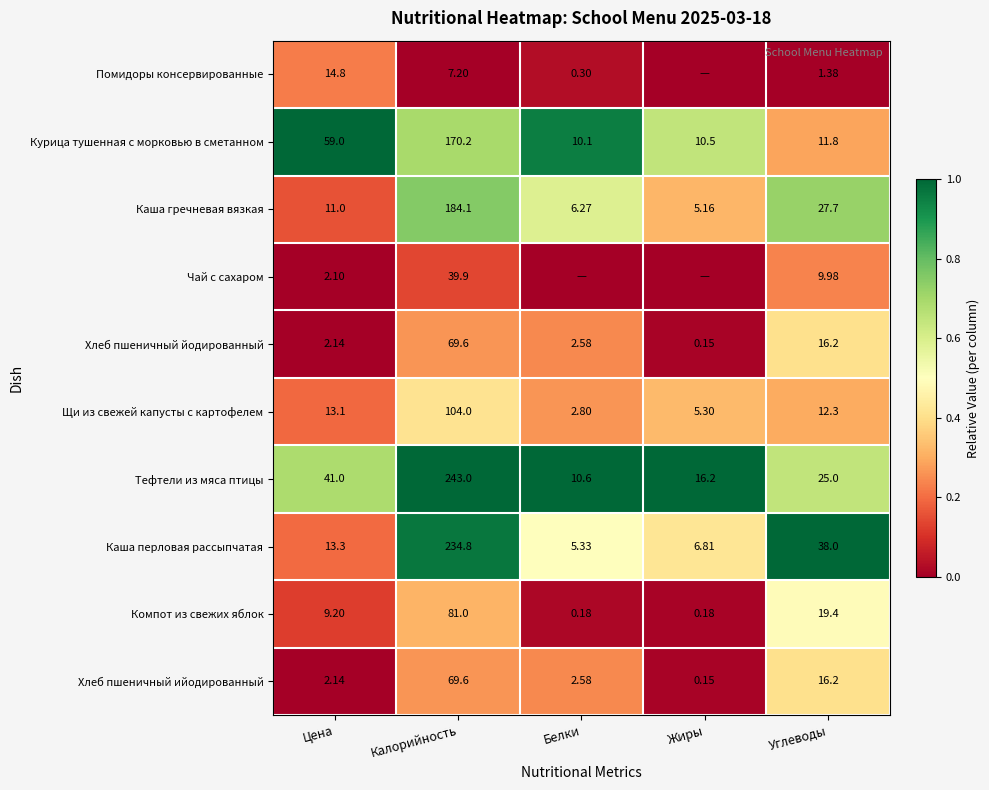

Which series changed the most between Цена and Калорийность?

Каша перловая рассыпчатая